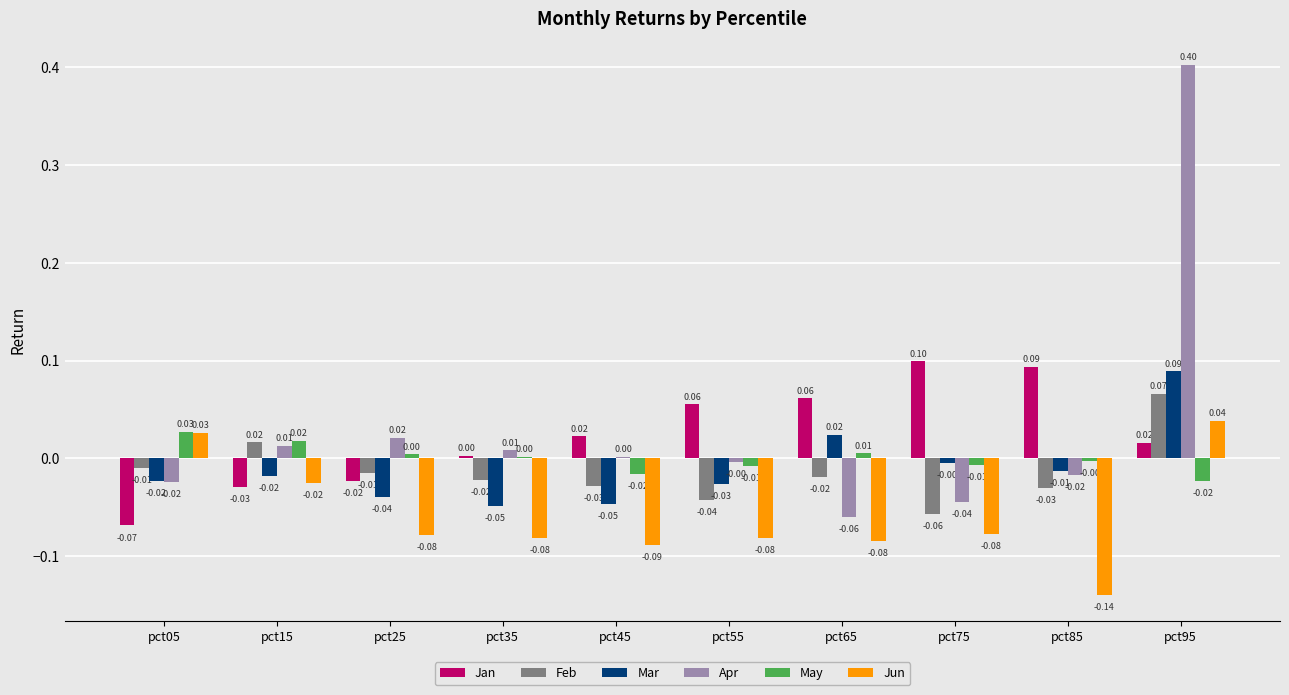

Rank the series by their maximum value, from lowest to highest.

May, Jun, Feb, Mar, Jan, Apr